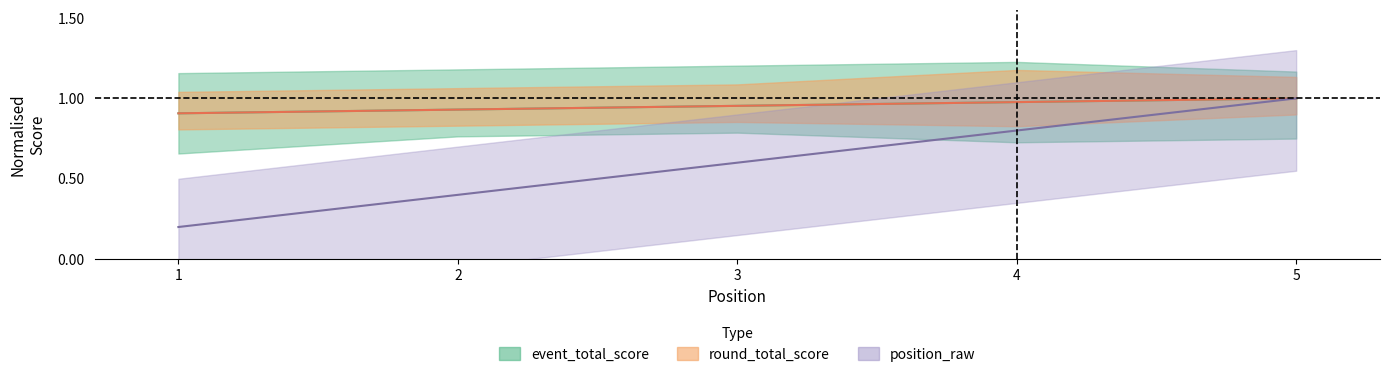

What value does the event_total_score series have at 5?

1.0